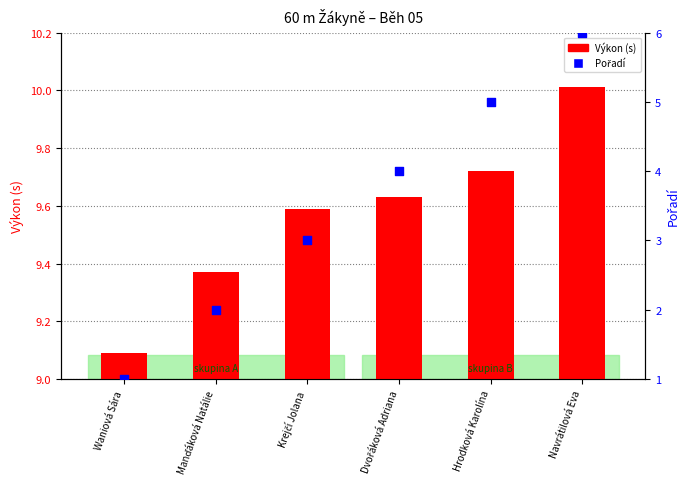

Which series reaches the maximum Y coordinate?

Výkon